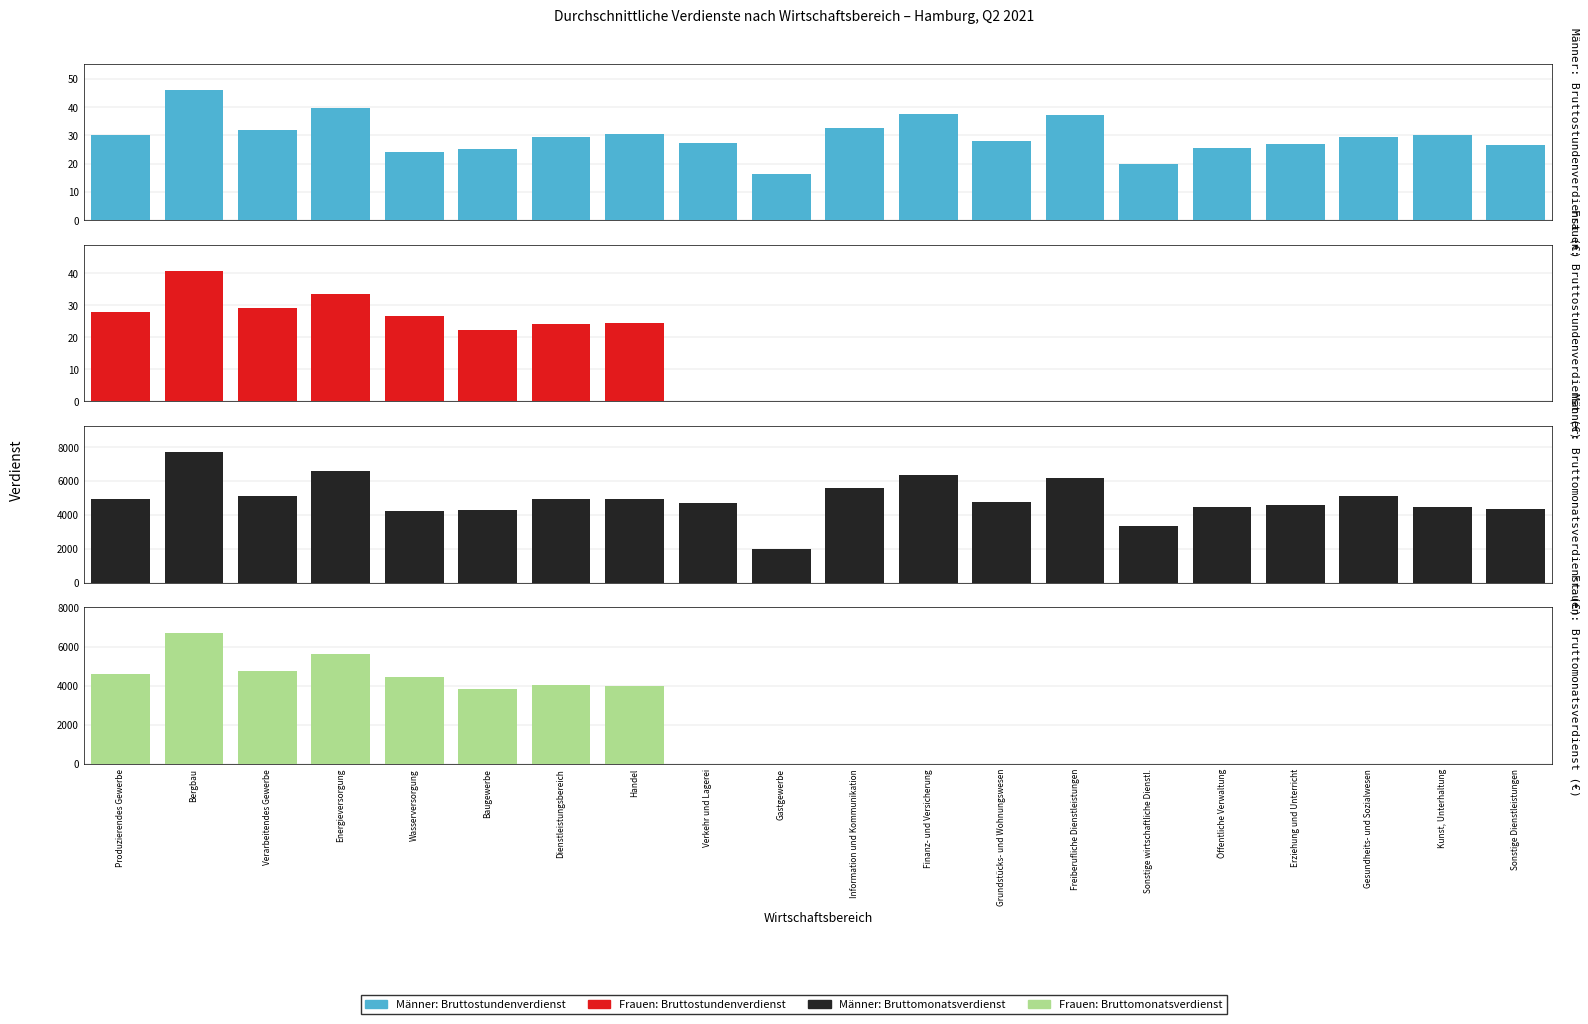

The Frauen: Bruttostundenverdienst (€) series shows -16.9 at Gastgewerbe. True or false?

False